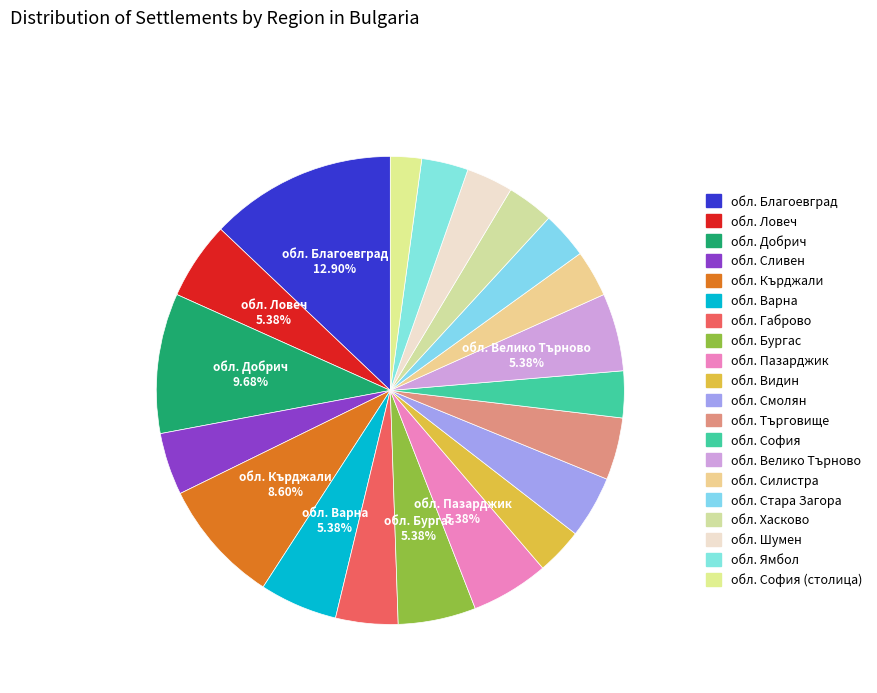

Count the number of slices in the pie.

20